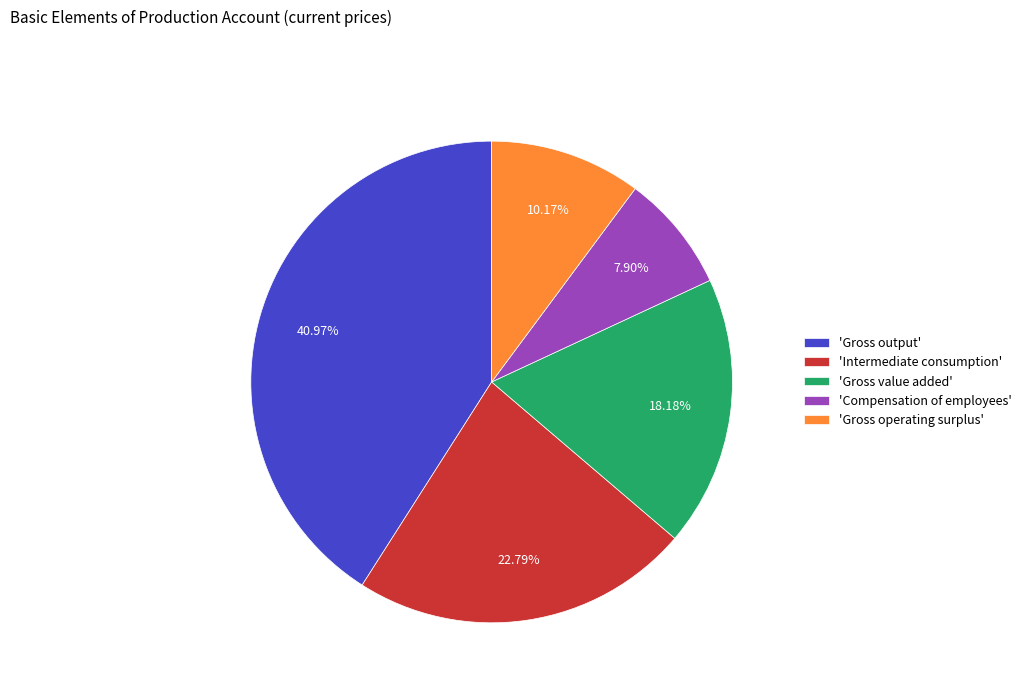

Does any single category account for the majority?

No